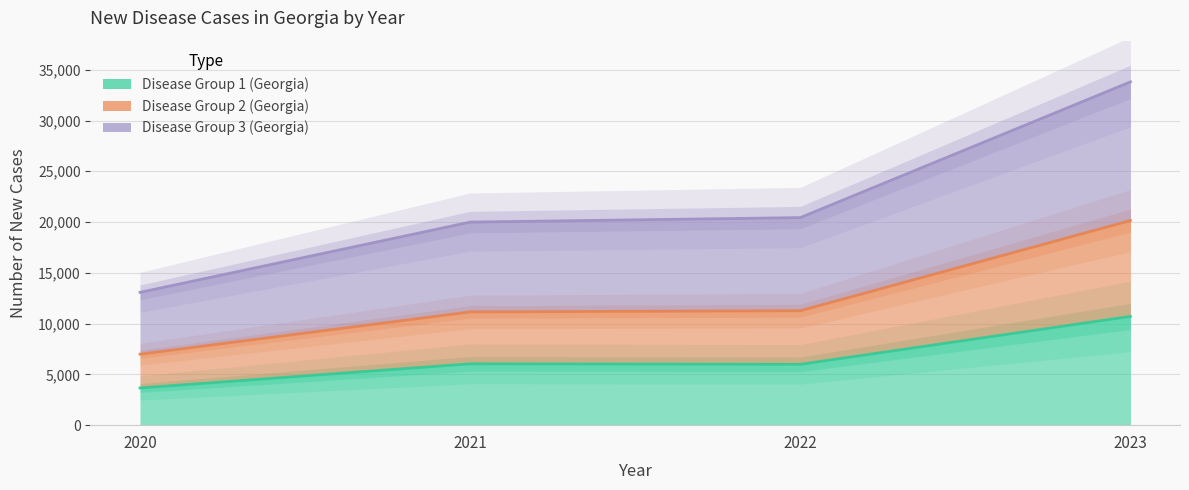

True or false: Disease Group 1 (Georgia) and Disease Group 2 (Georgia) cross at least once.

False